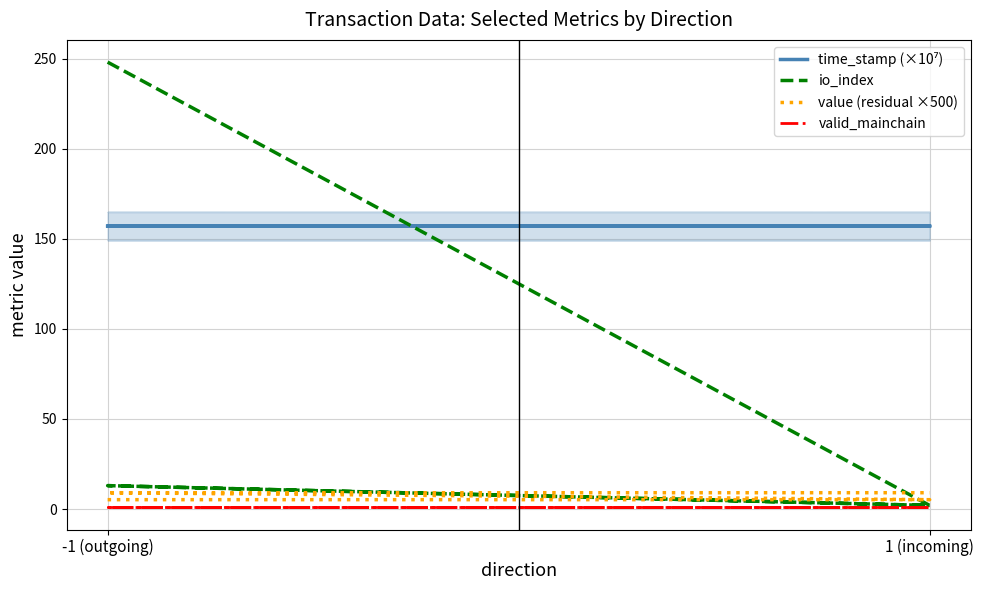

True or false: io_index has a value of 7.2 at -1 (outgoing).

False